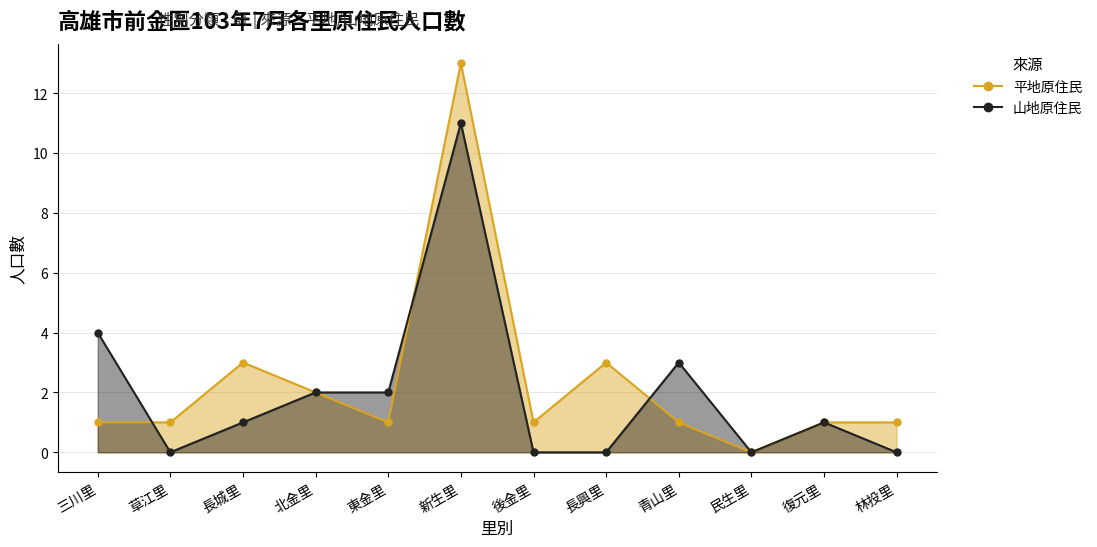

Reading left to right, transcribe all the data shown in this chart.

平地原住民: 1	1	3	2	1	13	1	3	1	0	1	1
山地原住民: 4	0	1	2	2	11	0	0	3	0	1	0